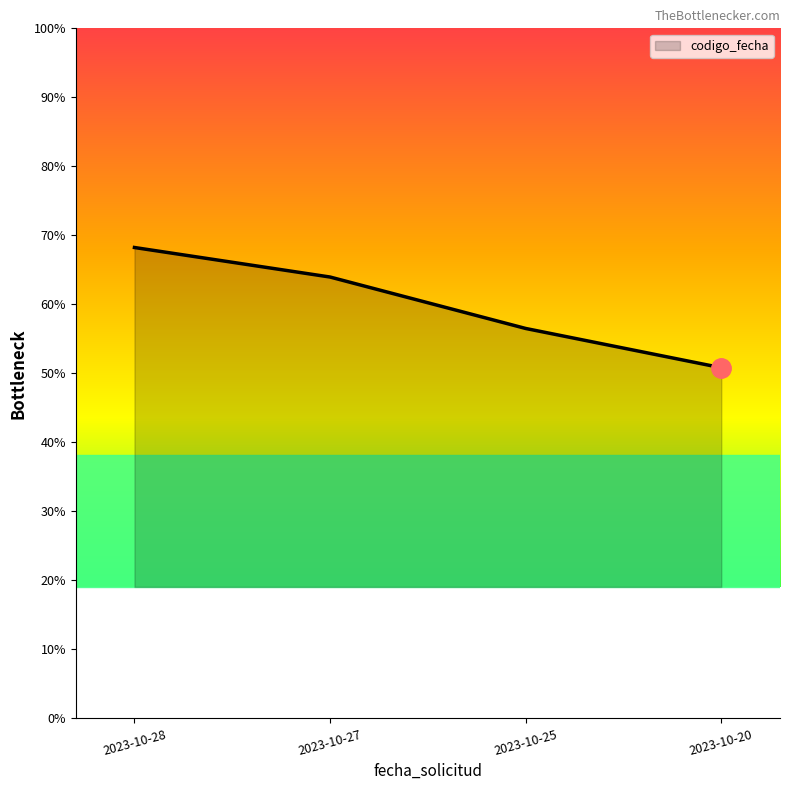

Rank the categories by value from highest to lowest.

2023-10-28, 2023-10-27, 2023-10-25, 2023-10-20